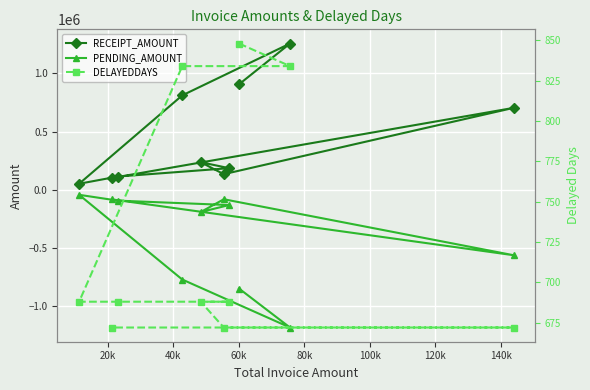

What is the highest value of the RECEIPT_AMOUNT series?

1256440